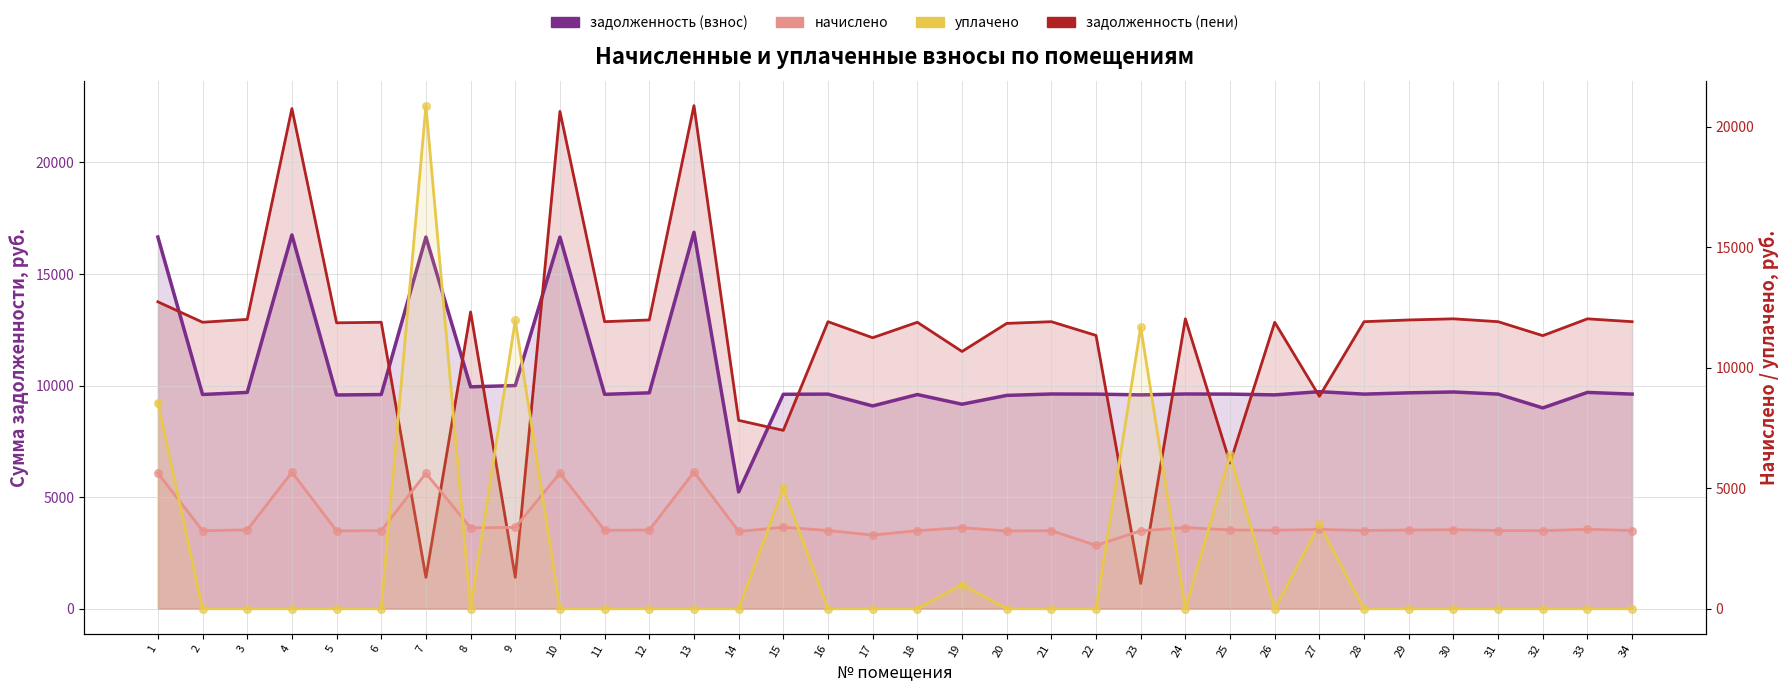

At how many categories does at least one series exceed 7025?

34